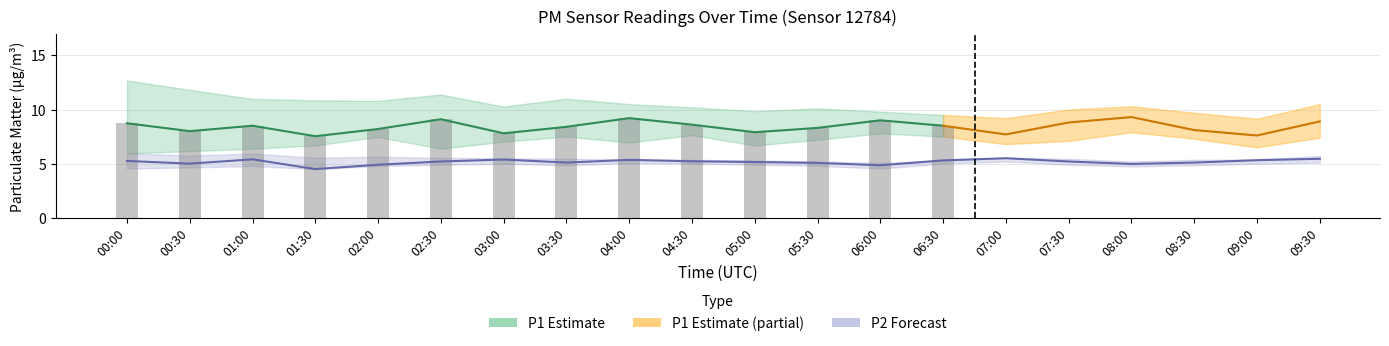

Which category has the lowest value in the P2_lower series?

01:30